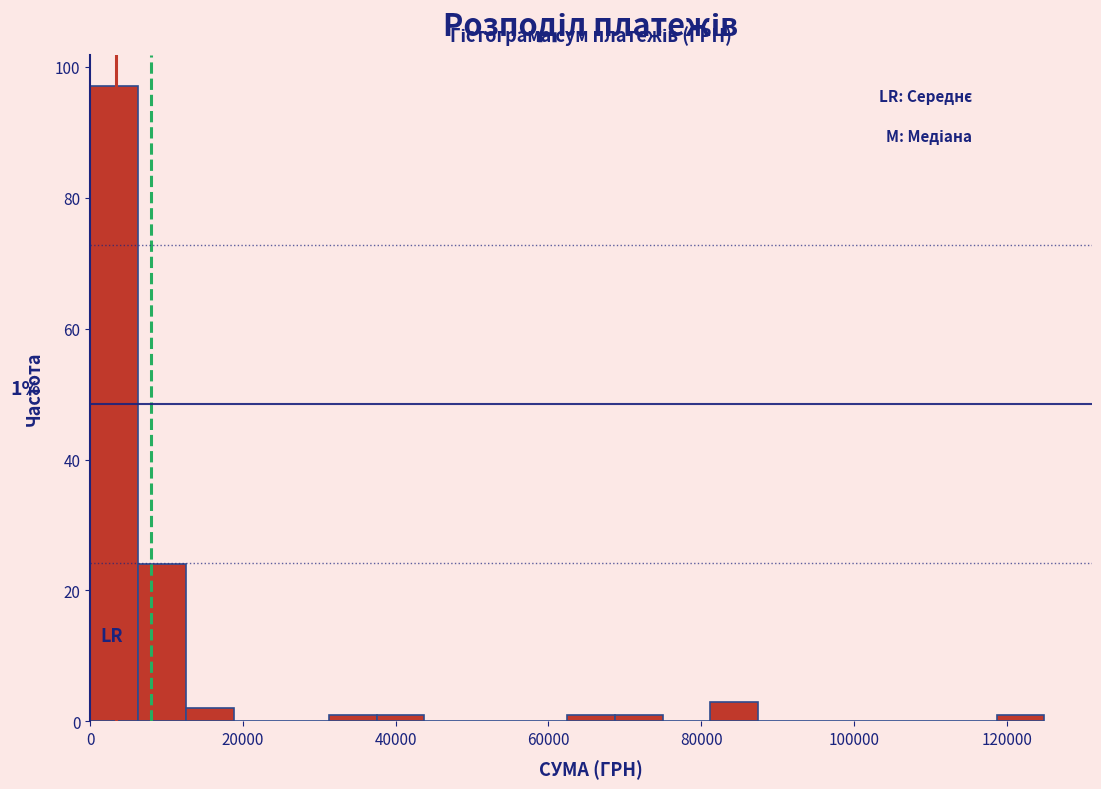

Around what value on the x-axis is the tallest bar? Give the approximate position of its centre, as read against the axis.

4000